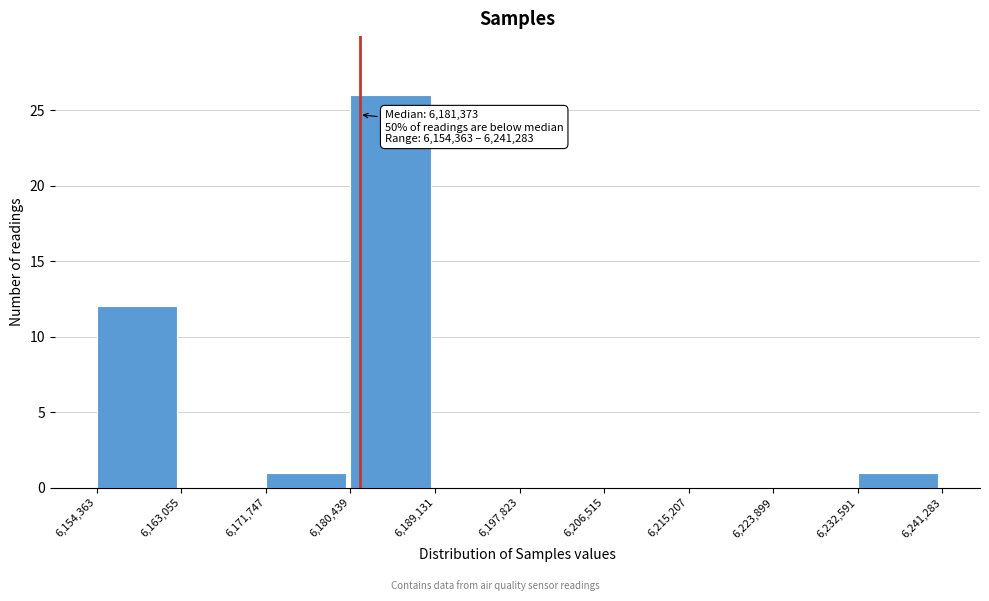

Over which range of the x-axis is the bar tallest?

6,180,439 to 6,189,131